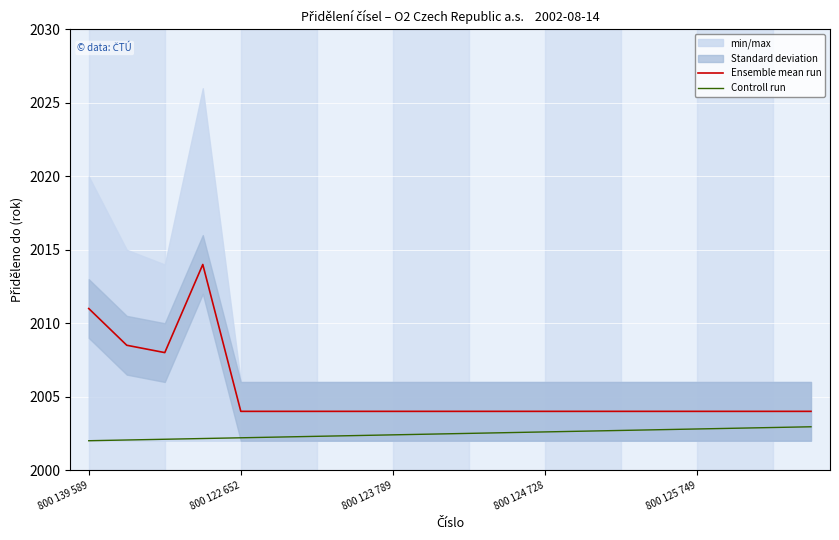

What is the label of the 19th point from the left?

18